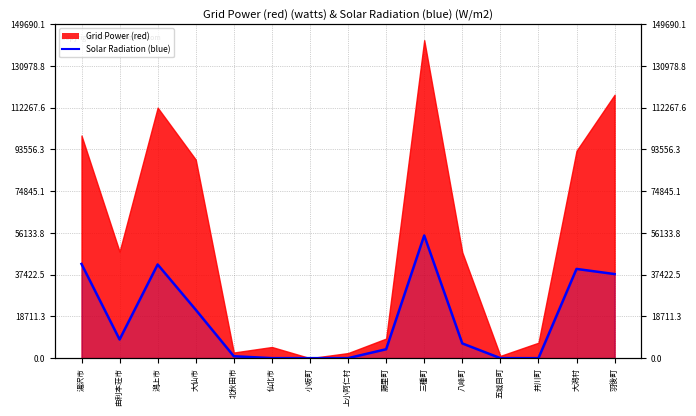

What is the change in value from 藤里町 to 八峰町?

+2600